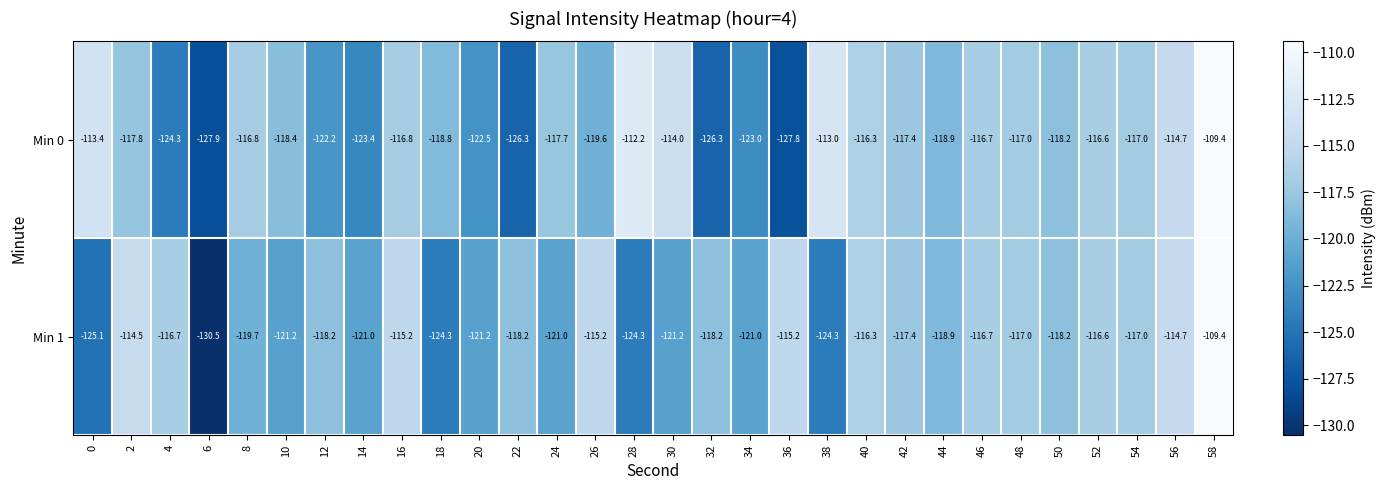

List the series in order of their overall mean, highest first.

Min 0, Min 1